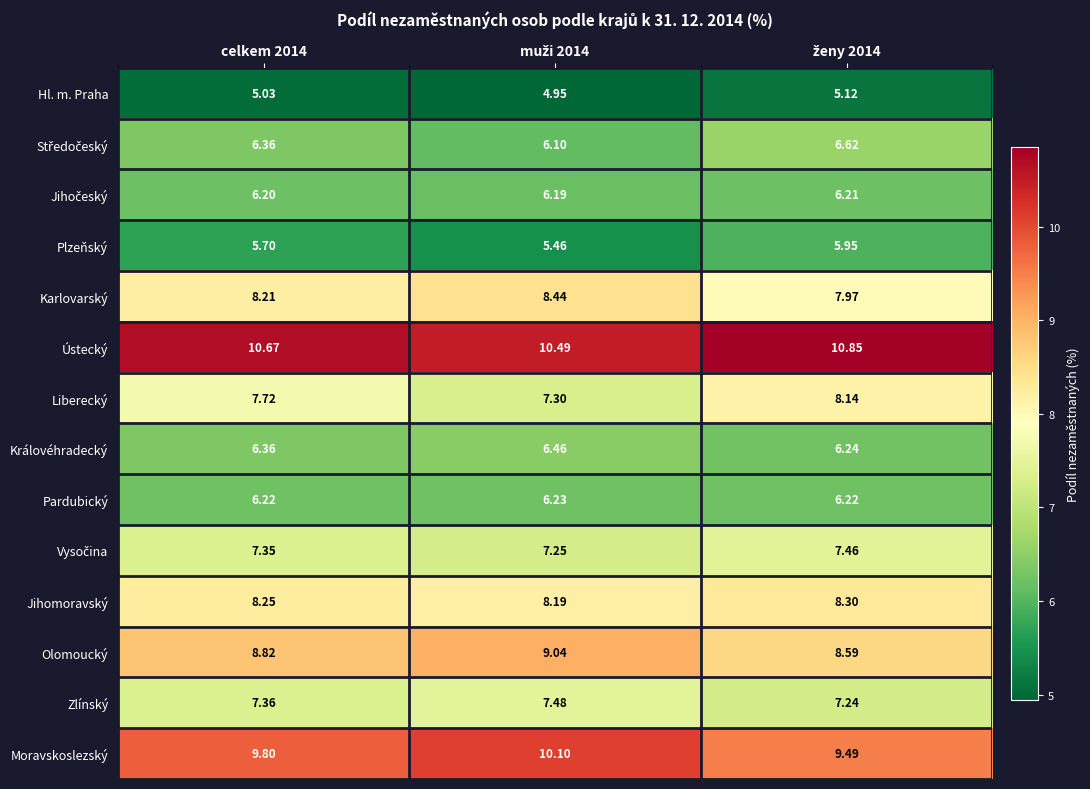

Which series has the largest range (max minus min)?

Liberecký